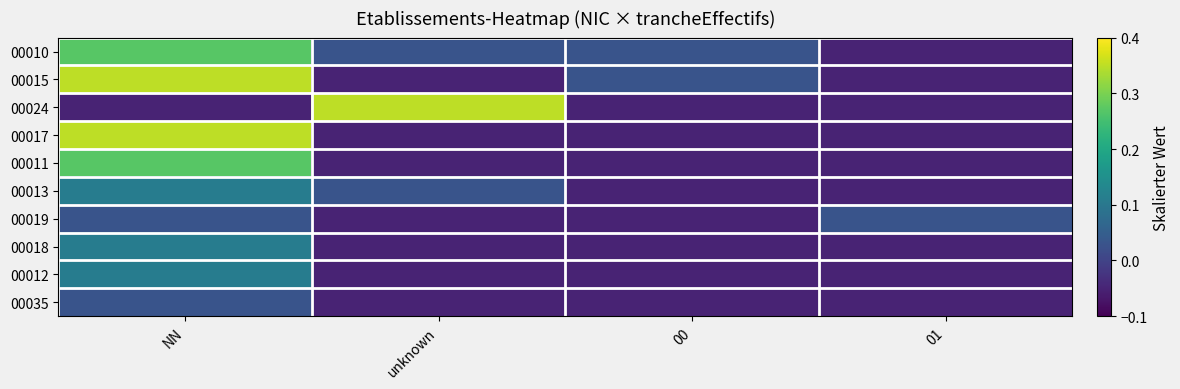

At 00, list the series in order from smallest to largest.

00024, 00017, 00011, 00013, 00019, 00018, 00012, 00035, 00010, 00015